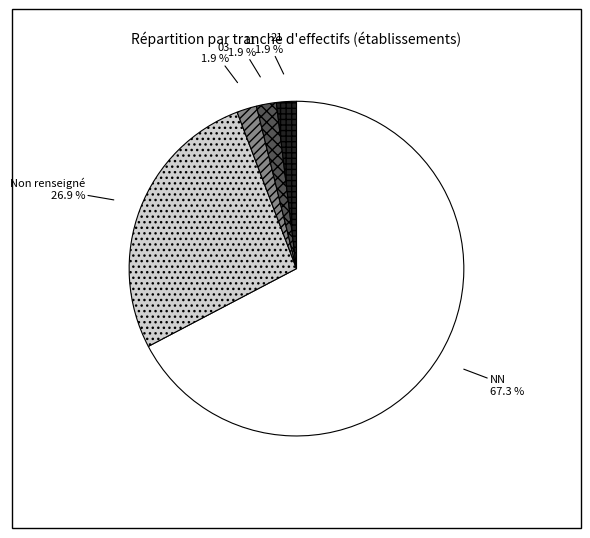

What is the majority slice?

NN